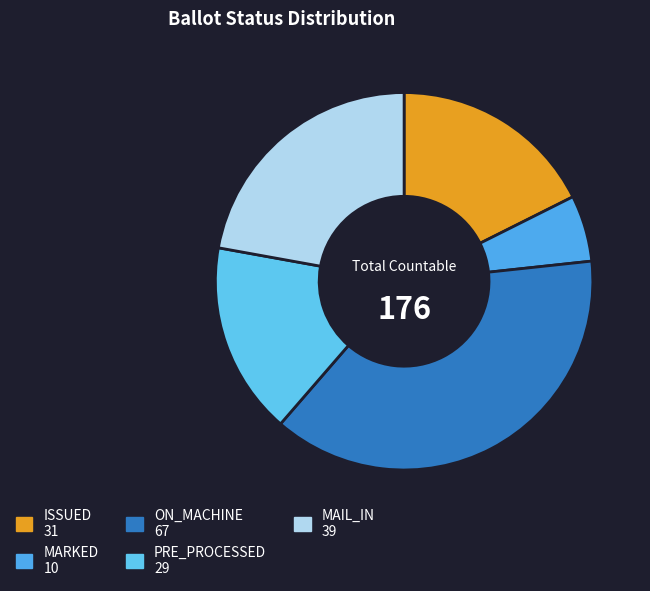

What is the ratio of the value at PRE_PROCESSED to the value at ISSUED?

0.9